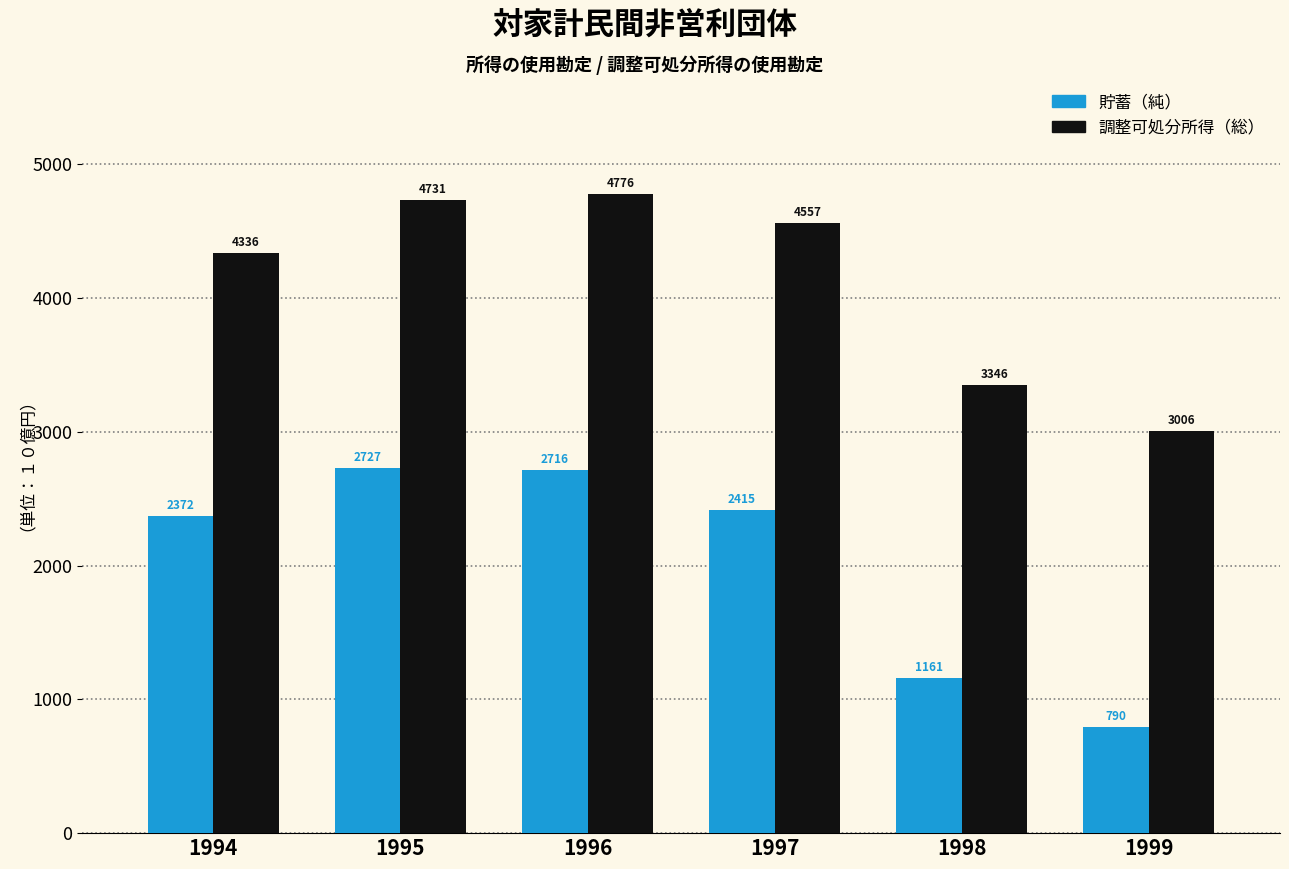

The 貯蓄（純） series shows 789.7 at 1999. True or false?

True